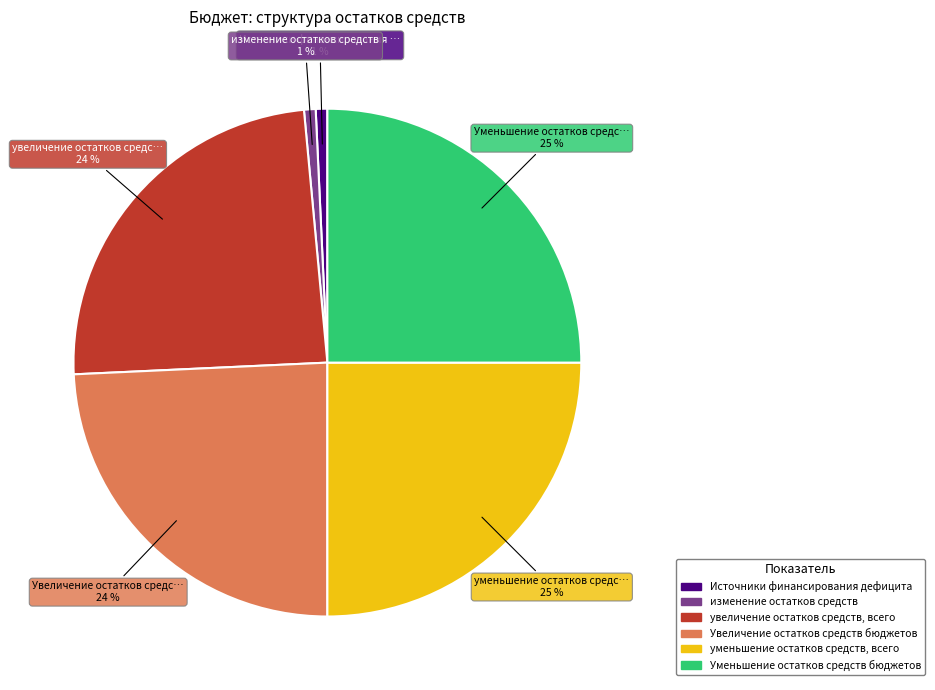

Which has a higher value, увеличение остатков средств, всего or Источники финансирования дефицита?

увеличение остатков средств, всего